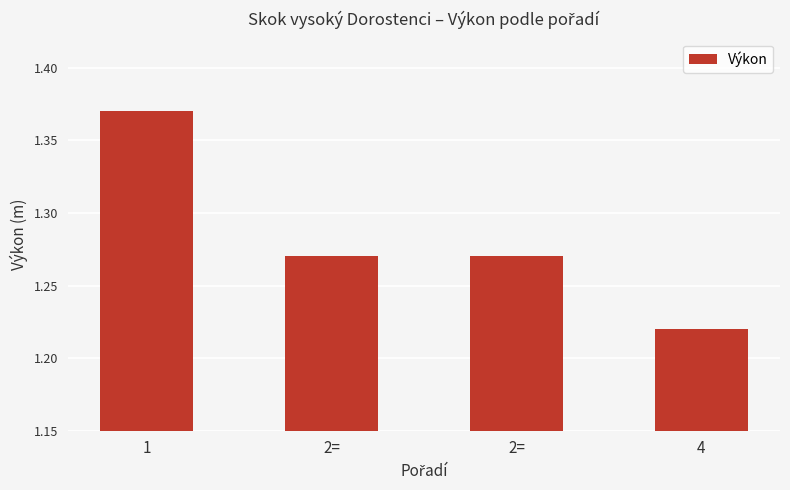

What is the difference between the values at 1 and 4?

0.2